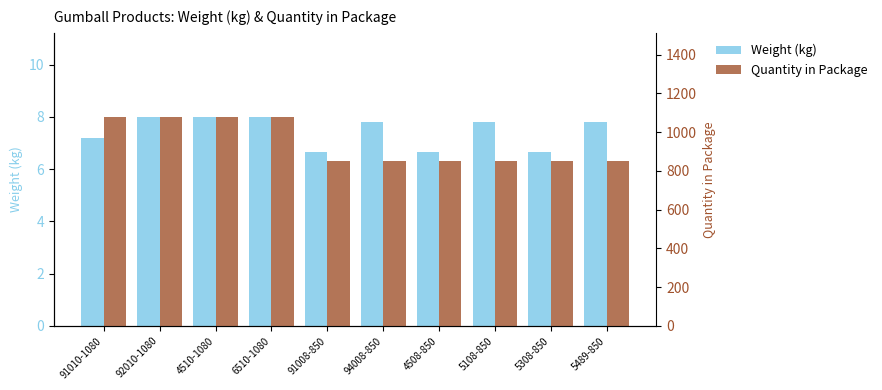

Is it true that Quantity in Package equals 850.0 at 91008-850?

True